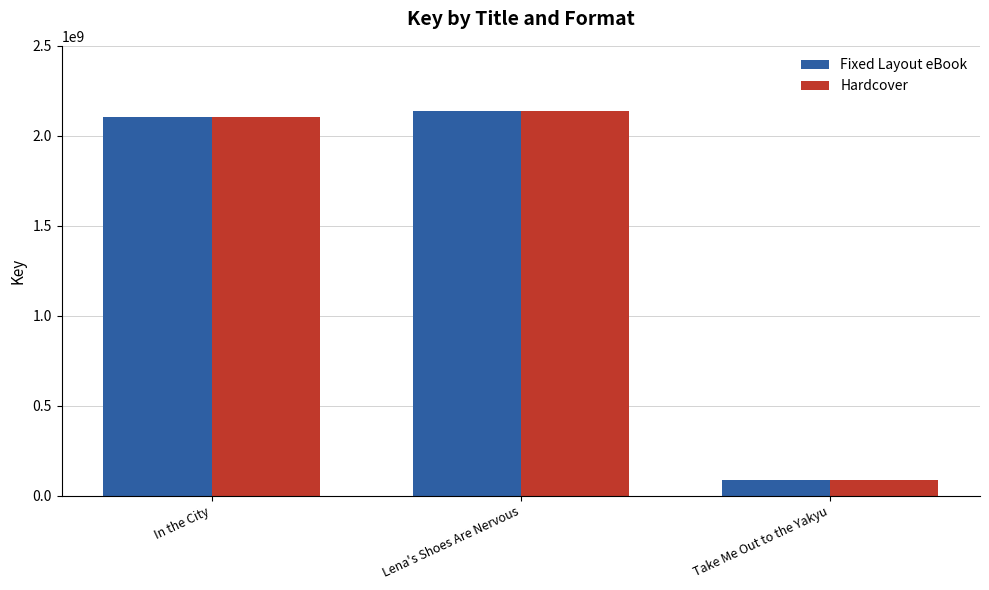

What is the value of the Fixed Layout eBook bar at the 1st from the left?

2105530266